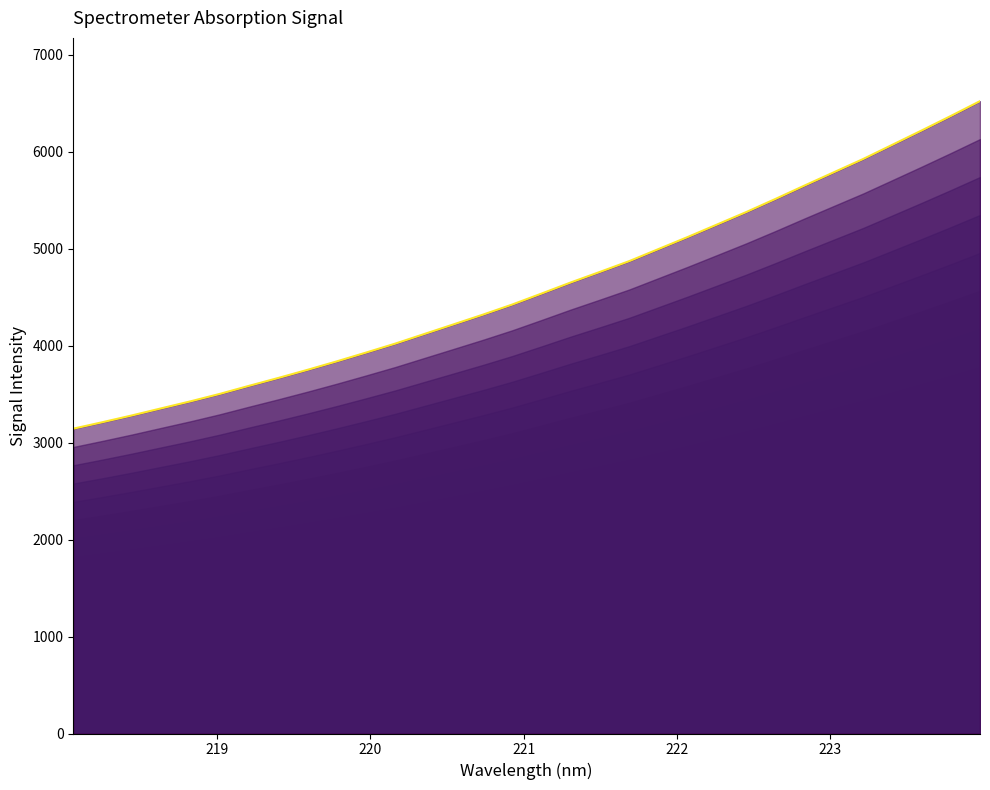

True or false: the data shows 4404.1 at 30.

False